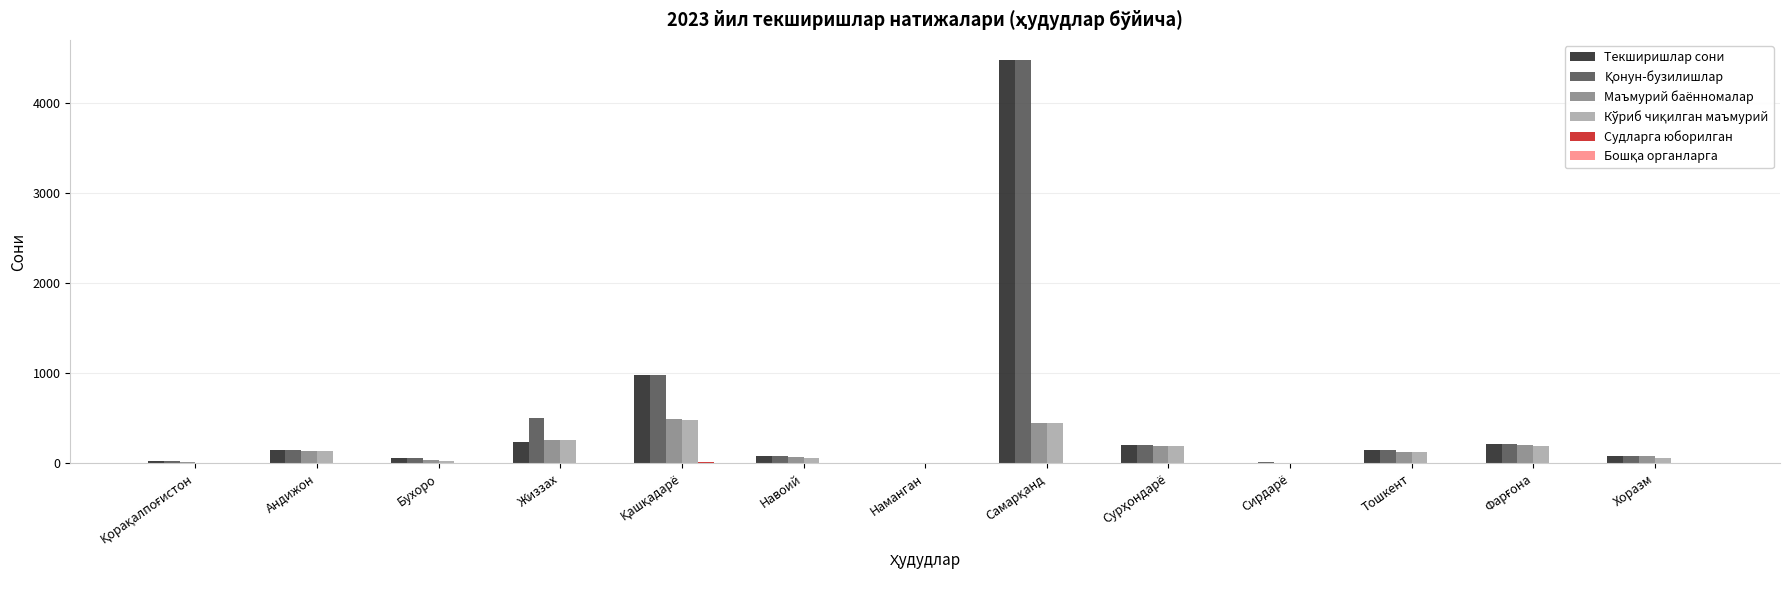

What is the maximum value shown in the chart?

4482